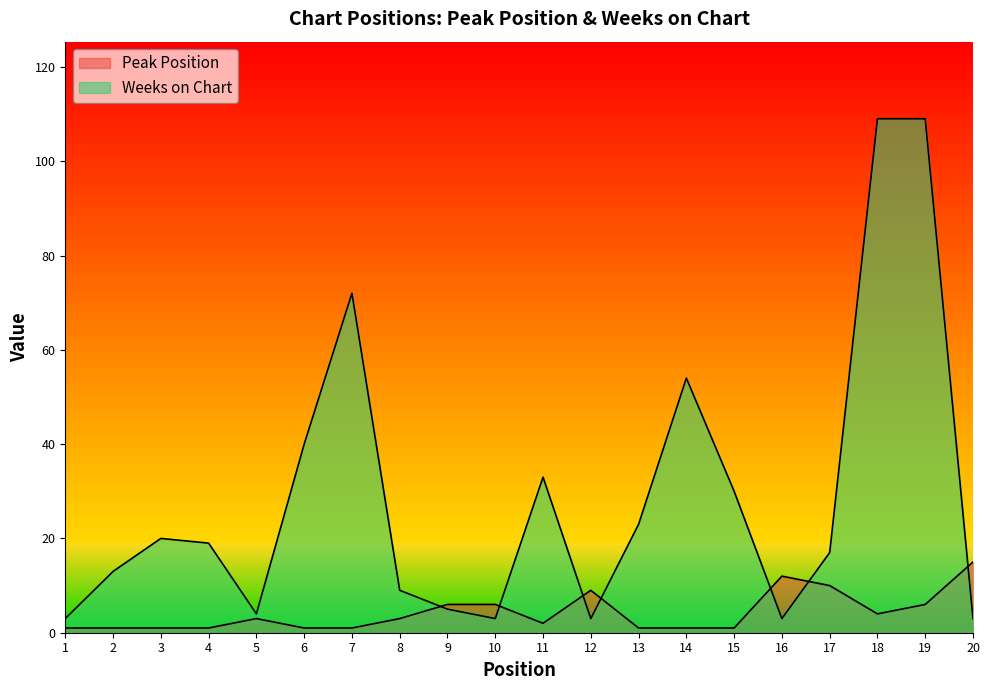

At which label is Weeks on Chart closest to 56?

14